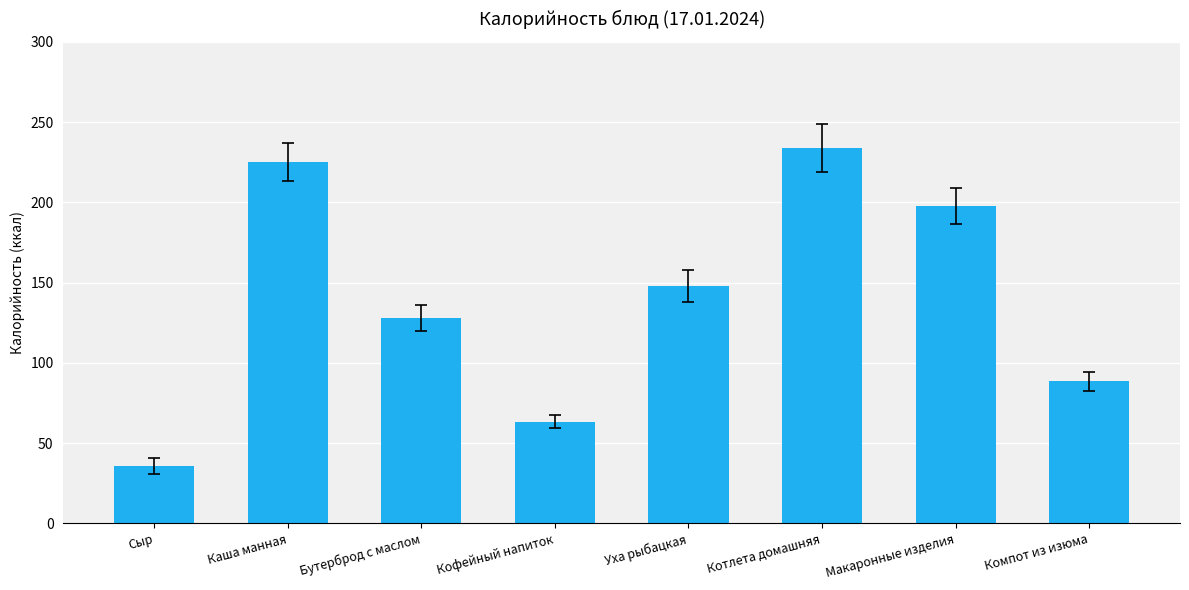

What is the change in value from Уха рыбацкая to Котлета домашняя?

+85.9